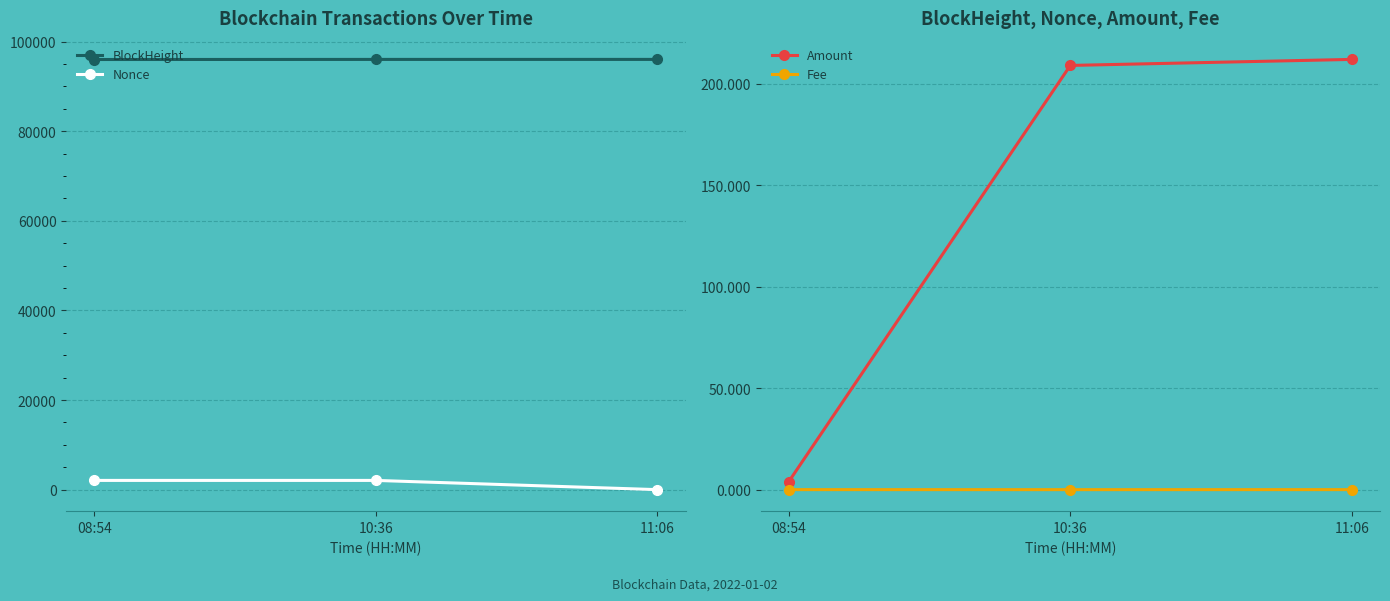

Reading left to right, what are all the values shown in this chart?

BlockHeight: 95983.0	96004.0	96007.0
Nonce: 2059.0	2060.0	0.0
Amount: 4.0	209.0	212.0
Fee: 0.0	0.0	0.0